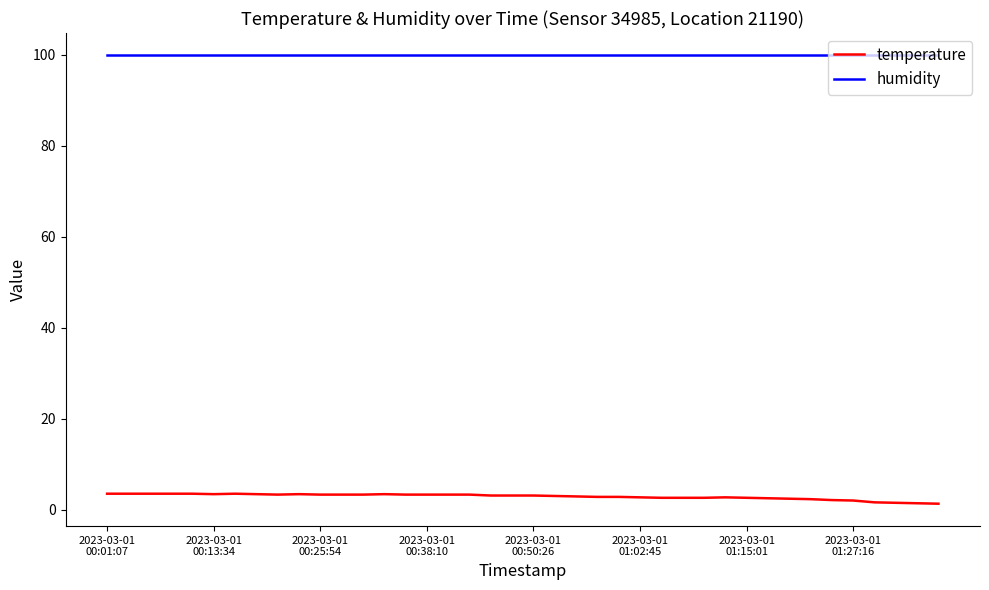

True or false: humidity and temperature intersect in this chart.

False